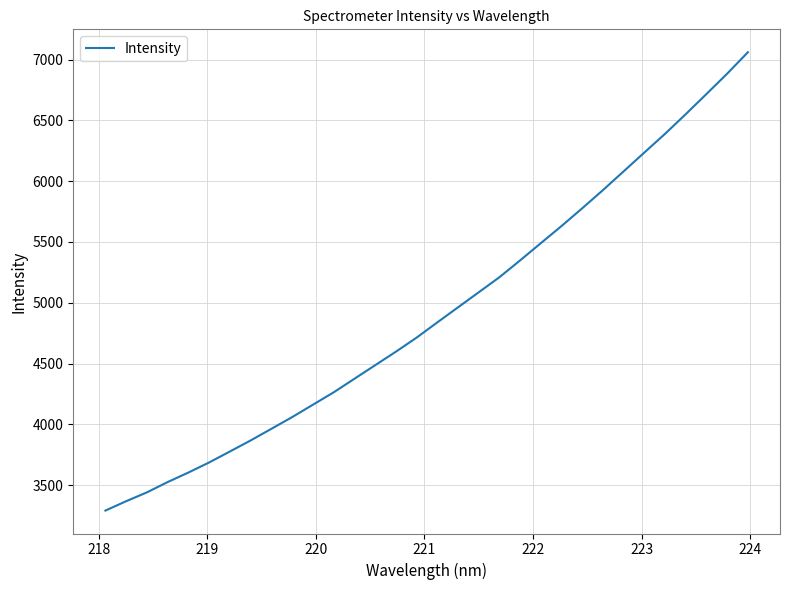

True or false: there are more than 2 points higher than both neighbors.

False